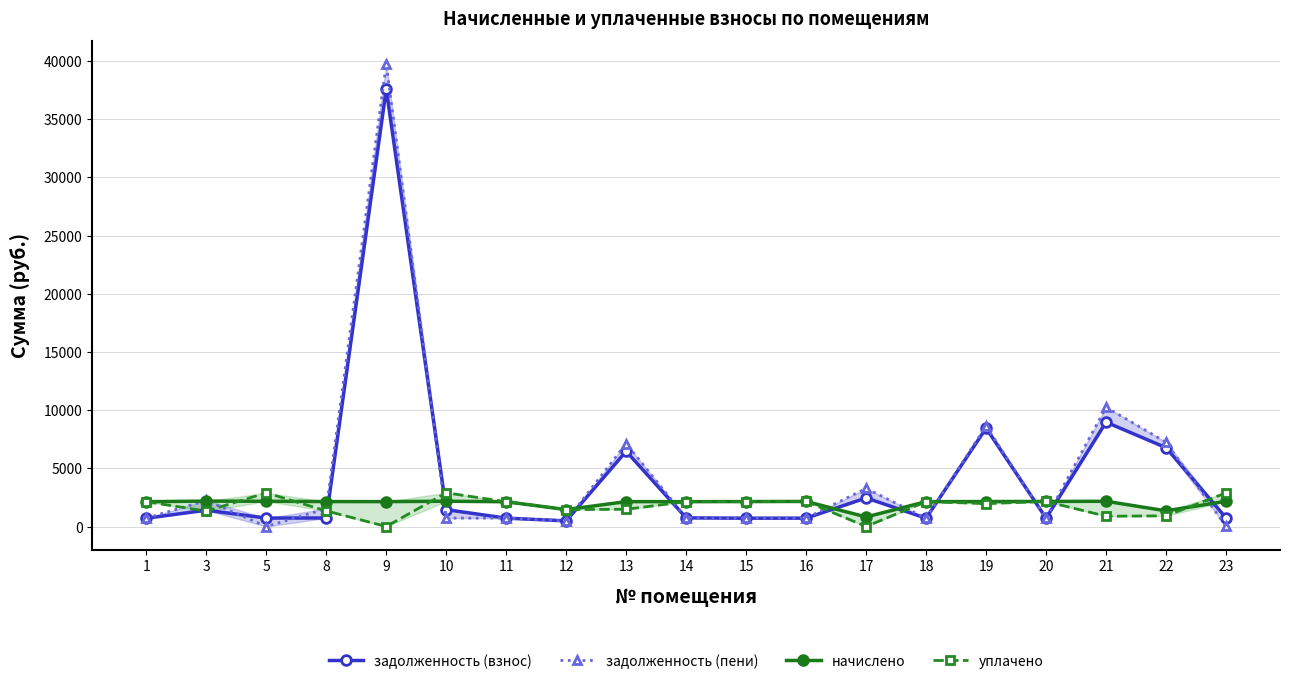

Between 19 and 11, which is larger?

19